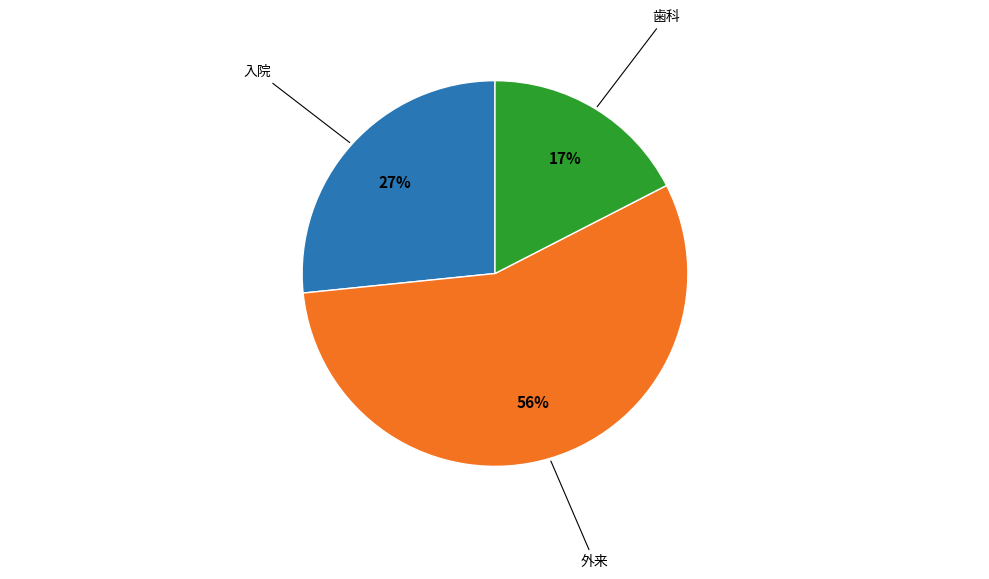

Is there a majority slice in this chart?

Yes